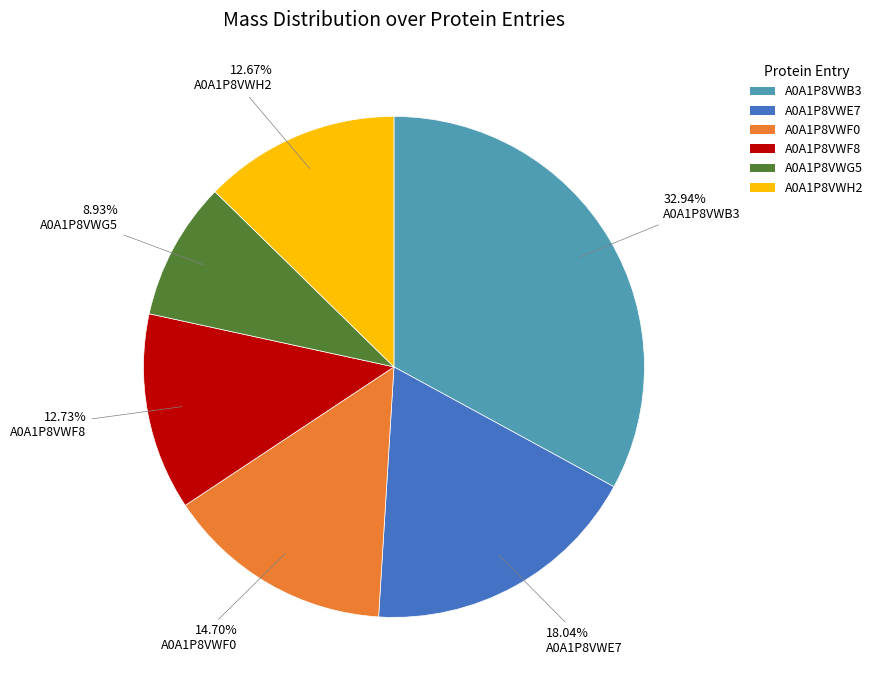

What is the smallest slice in the pie chart?

A0A1P8VWG5